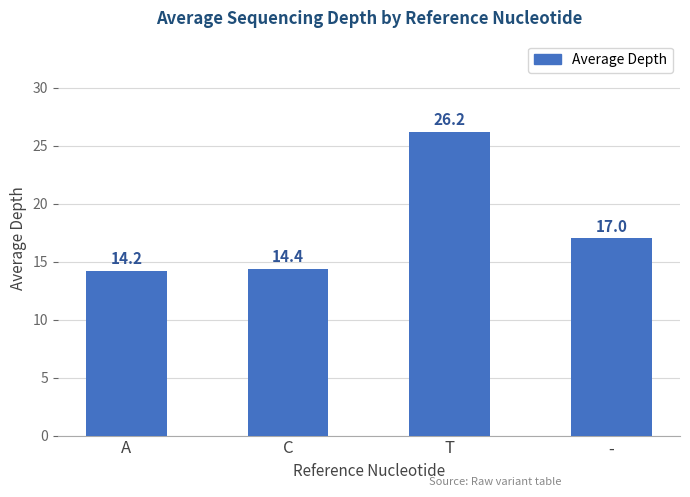

What is the label of the 3rd bar from the right?

C